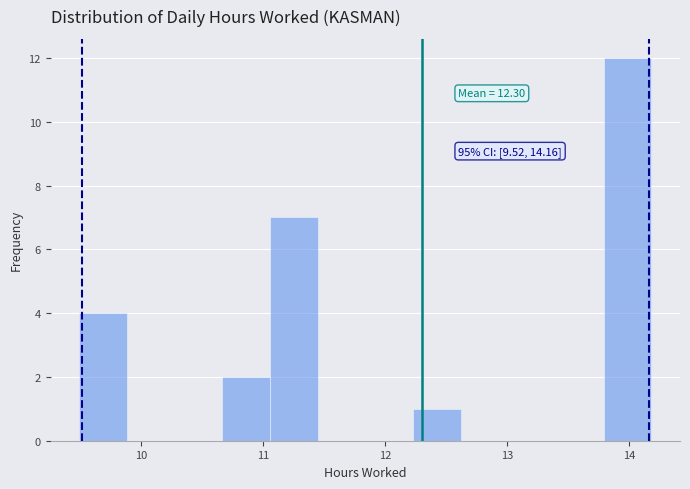

Around what value on the x-axis is the tallest bar? Give the approximate position of its centre, as read against the axis.

14.0